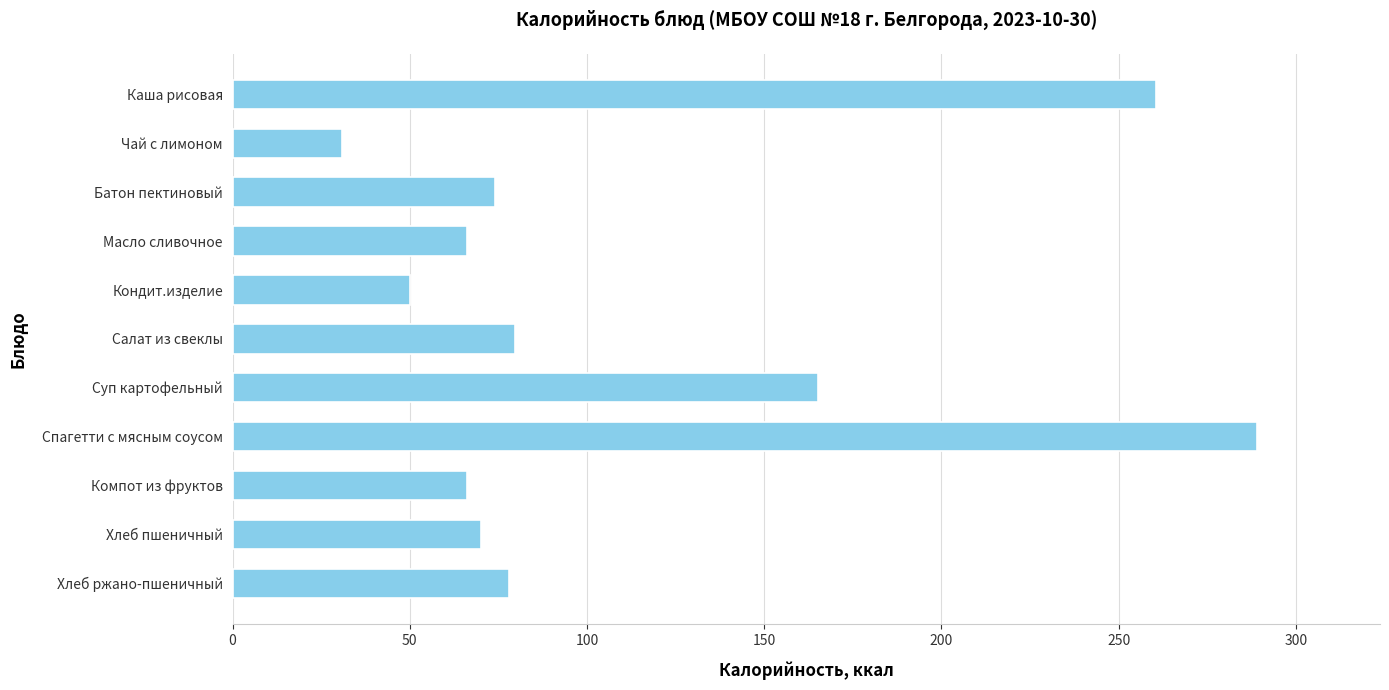

The chart shows a value of 50.2 at Кондит.изделие. True or false?

True